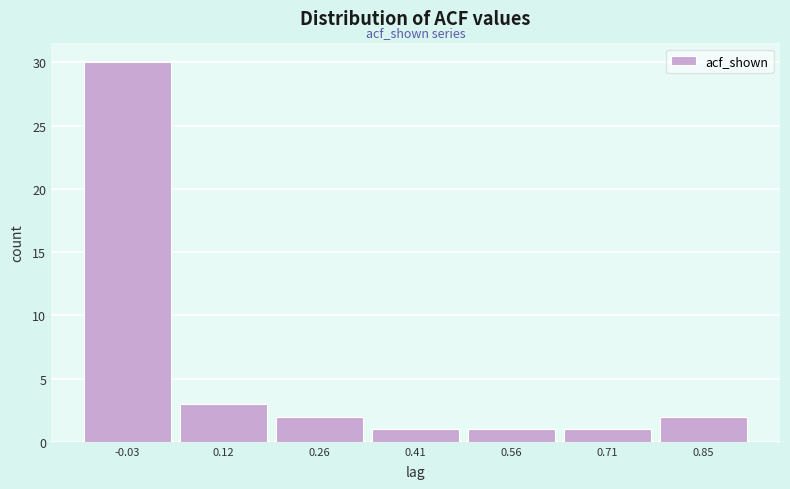

Reading left to right, transcribe all the data shown in this chart.

30	3	2	1	1	1	2